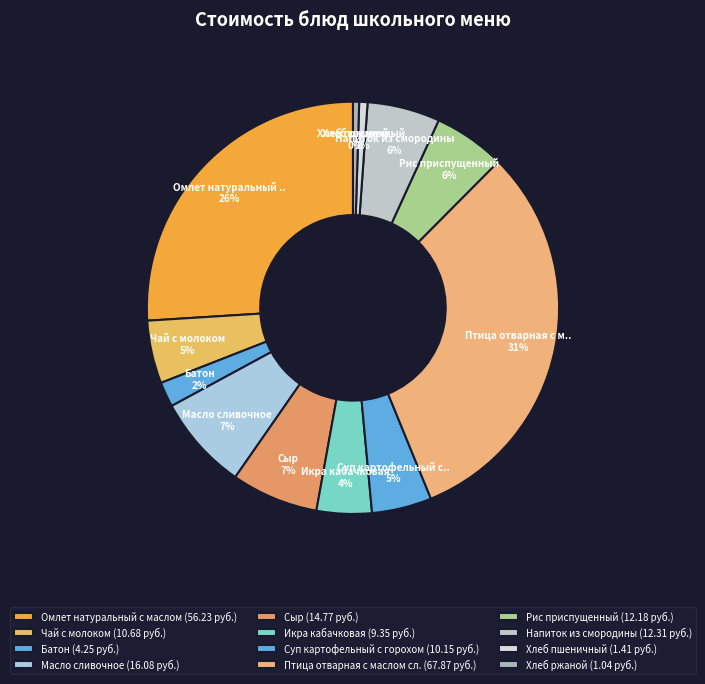

To the nearest percent, what is the difference between the largest and smallest slice percentages?

31%